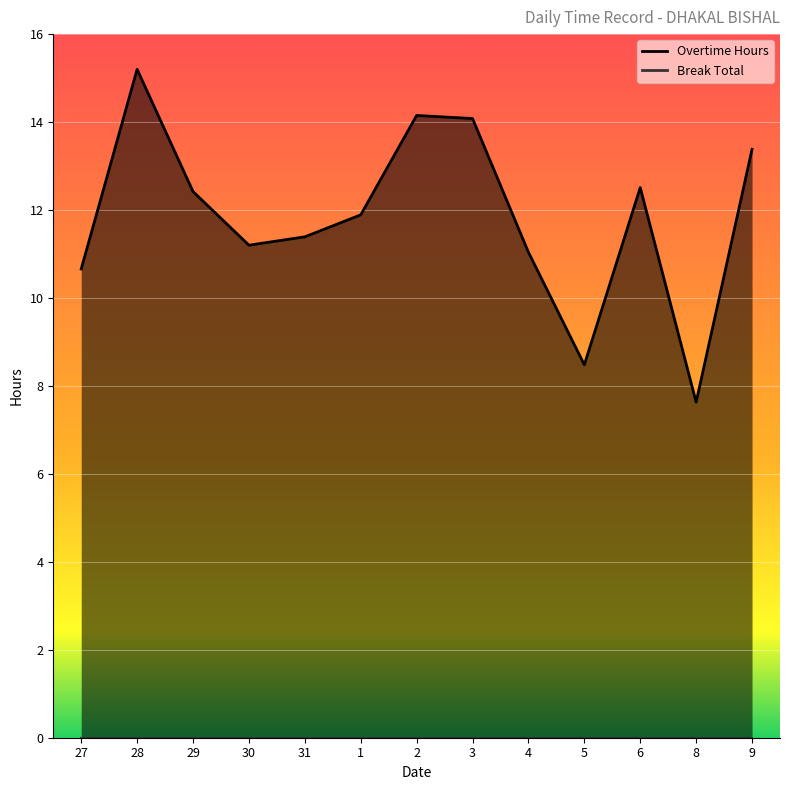

The chart shows a value of 10.5 at 8. True or false?

False